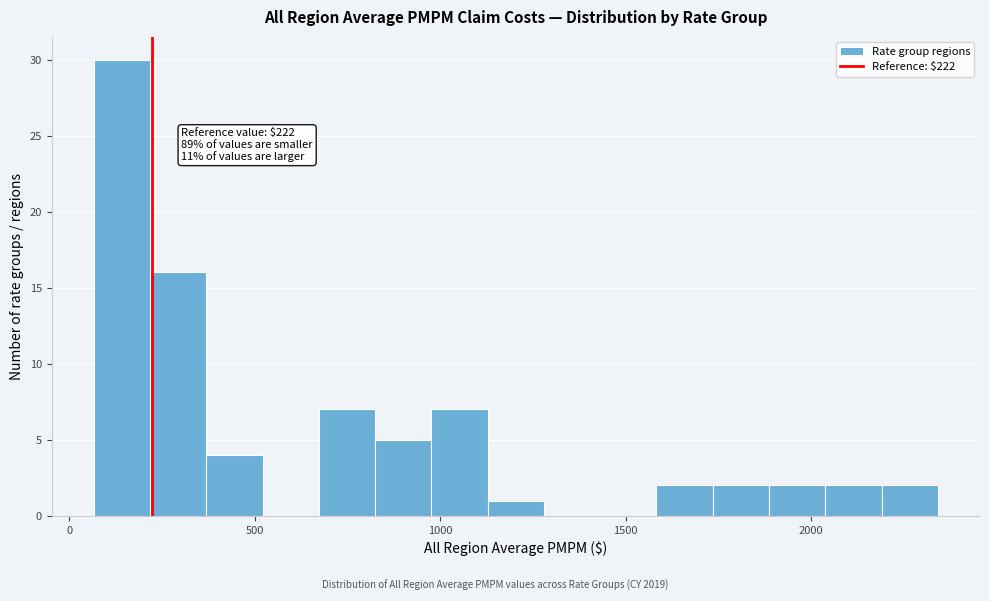

Read against the x-axis, roughly where is the centre of the tallest bar?

150